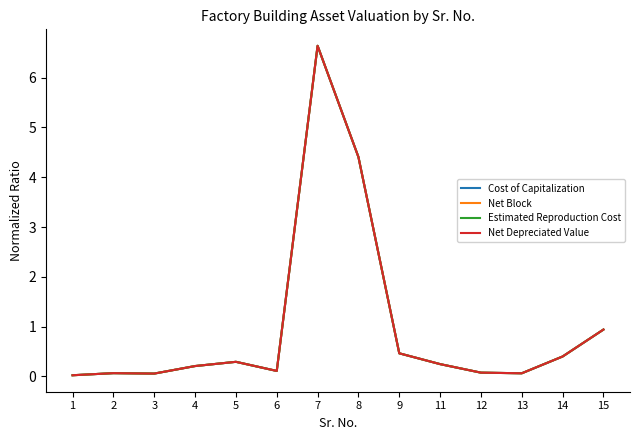

Is this an area chart (filled region under the line)?

No